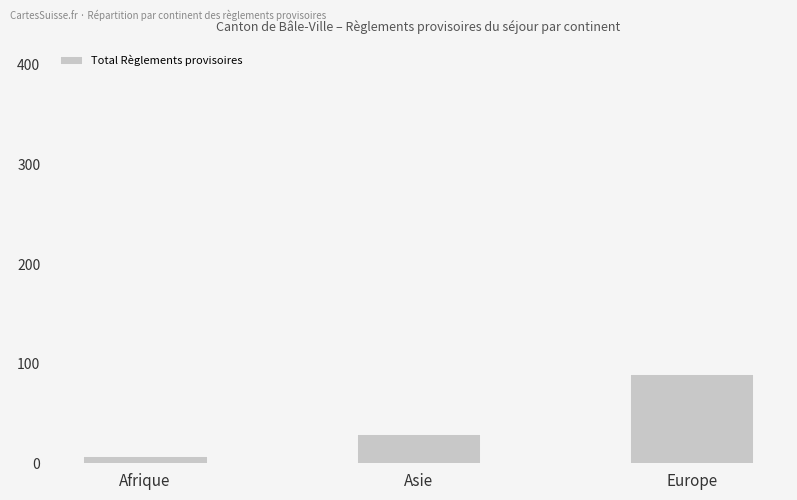

The chart shows a value of 60 at Europe. True or false?

False